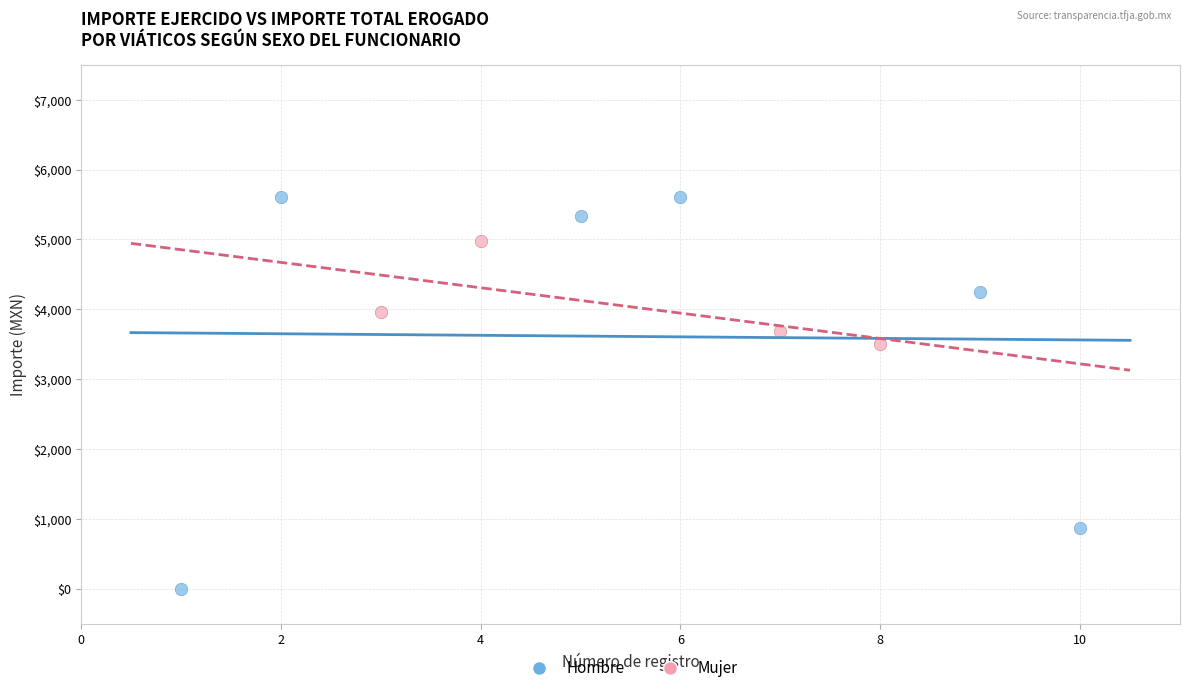

Which series contains the highest Y value?

Hombre